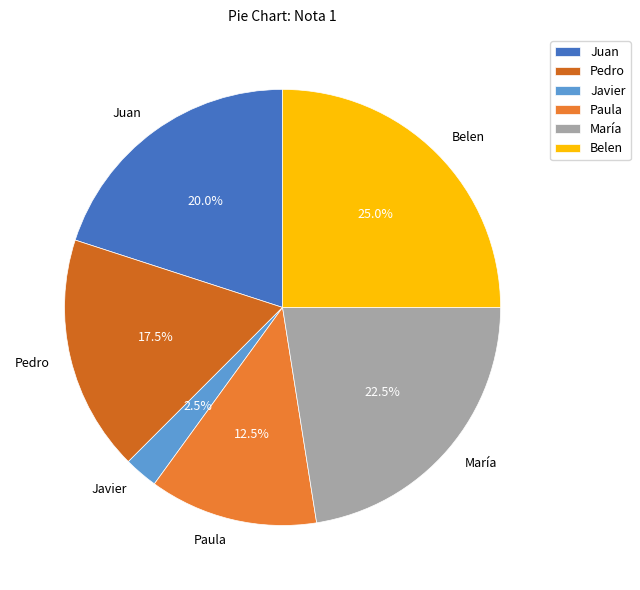

Which slice is the largest?

Belen